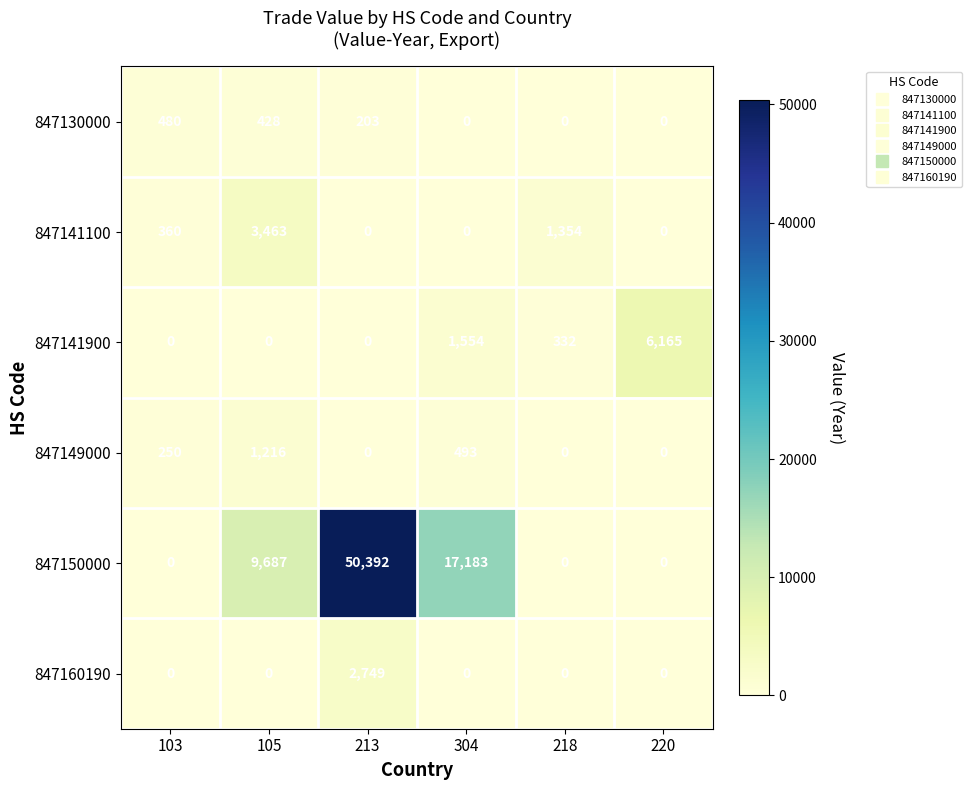

The 847160190 series shows 0 at 105. True or false?

True